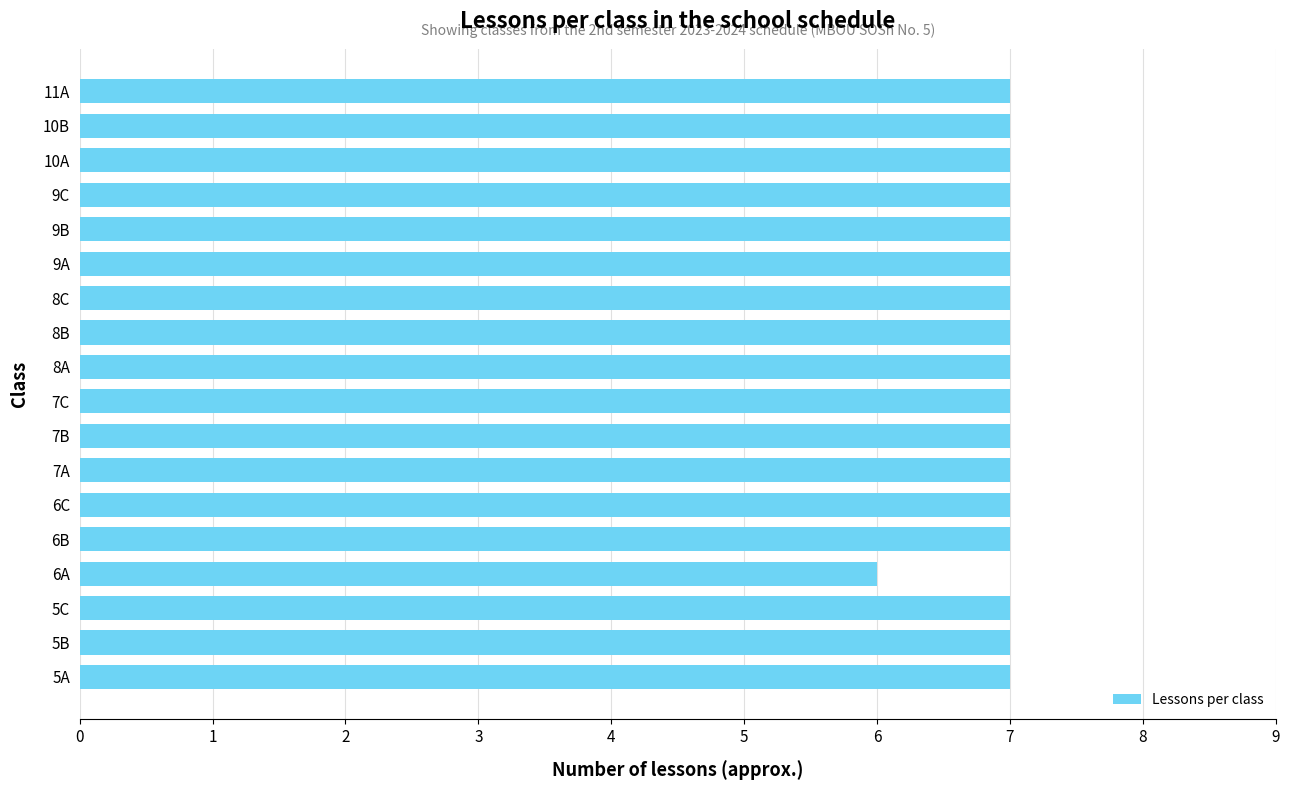

True or false: the data shows 7 at 6C.

True